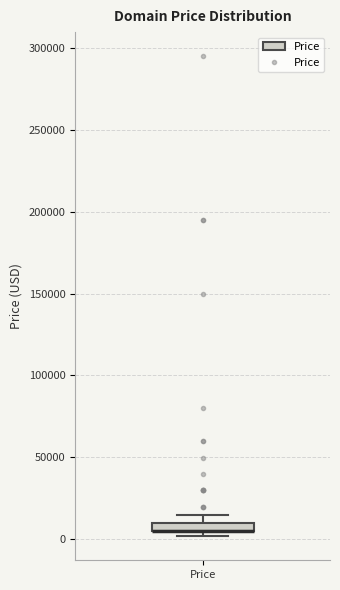

Where is the upper edge of the box for Price on the y-axis? The values are not printed on the chart, so give them approximately, as read against the axis.

10000